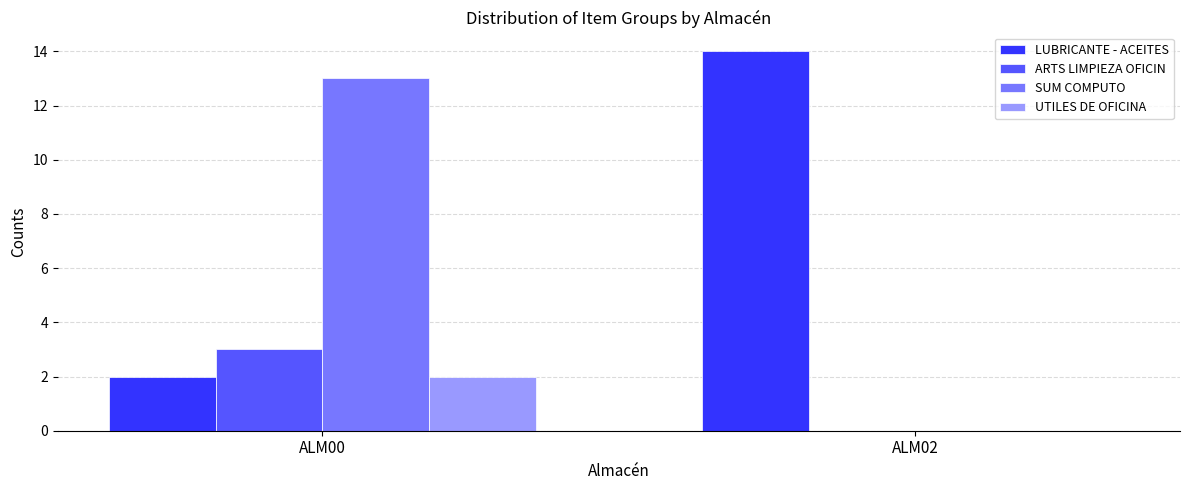

How many distinct data groups are displayed?

4